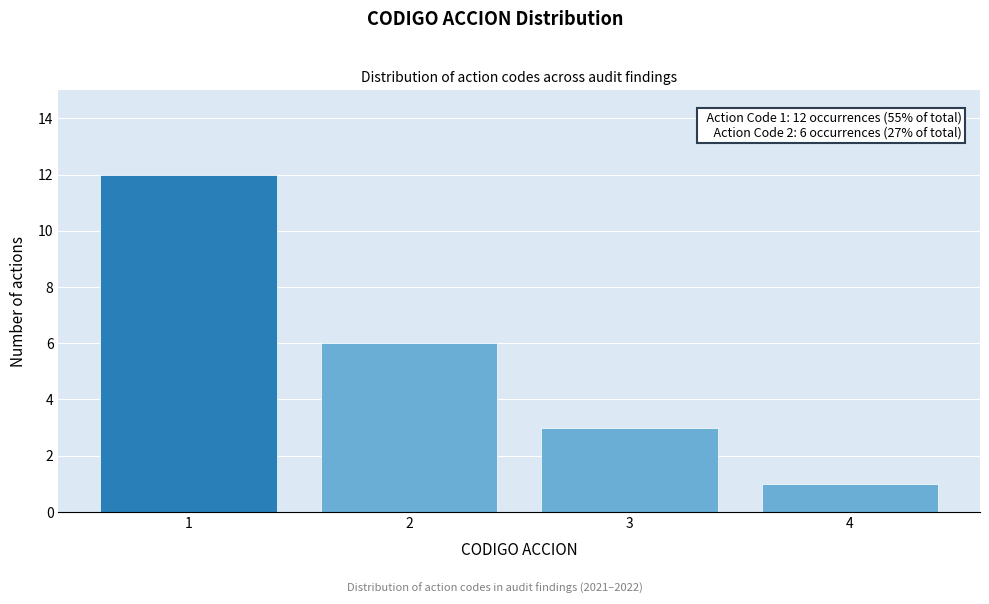

Reading left to right, transcribe all the data shown in this chart.

12	6	3	1